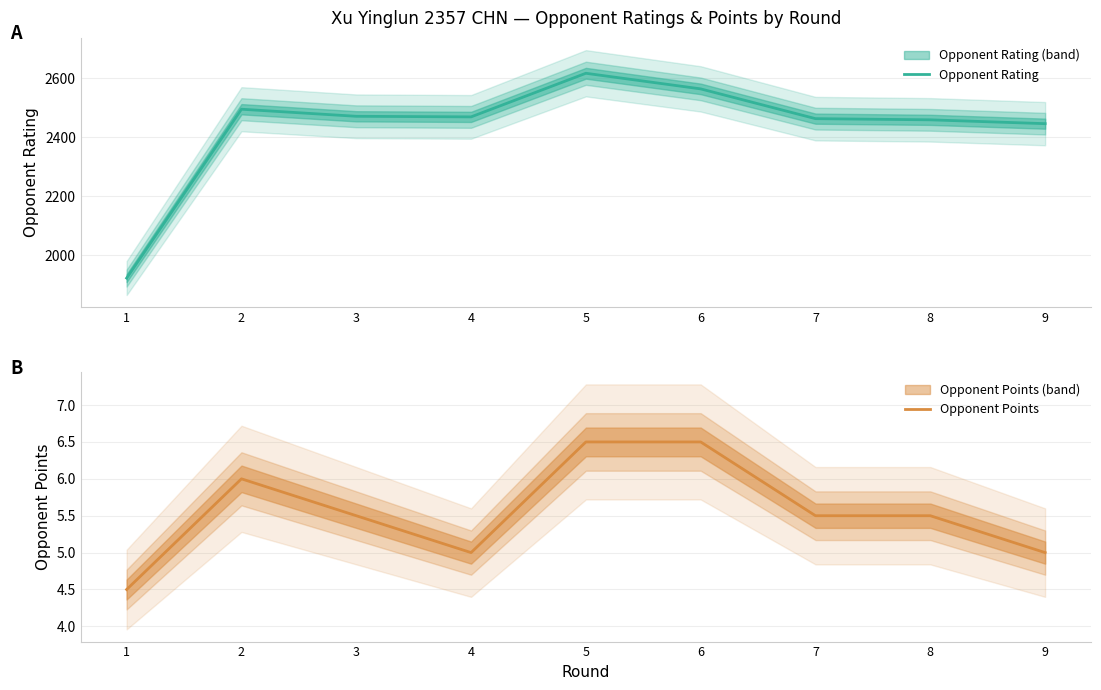

Rank the categories by Opponent Points value from lowest to highest.

1, 4, 9, 3, 7, 8, 2, 5, 6